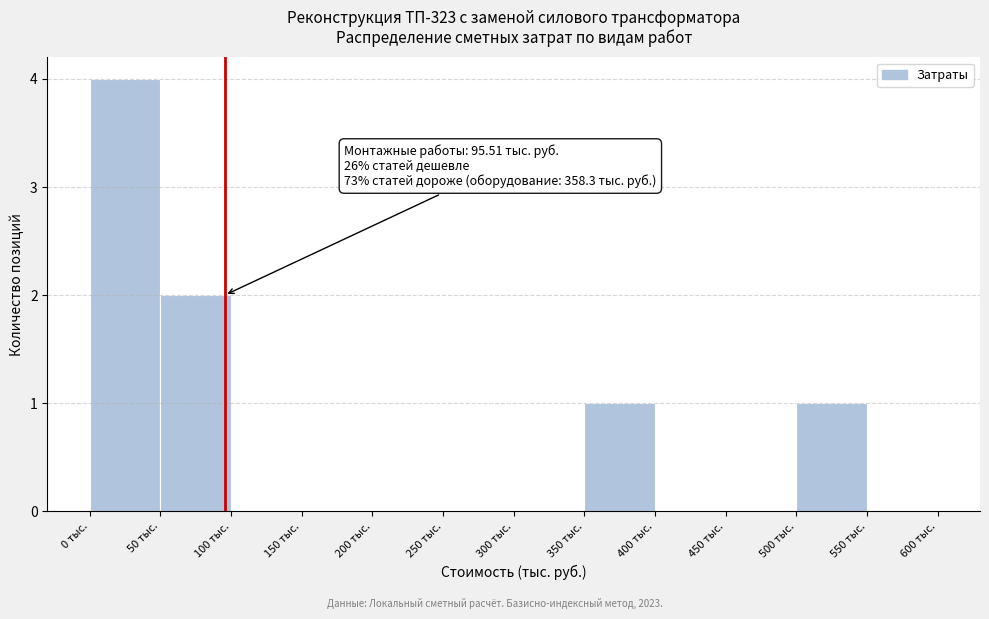

Over which range of the x-axis is the bar tallest?

0 to 50